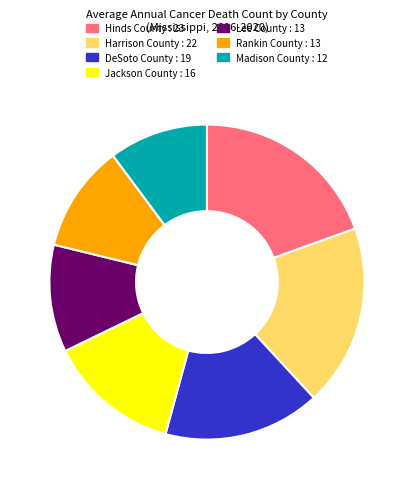

Combined, do DeSoto County : 19 and Lee County : 13 account for over 50%?

No